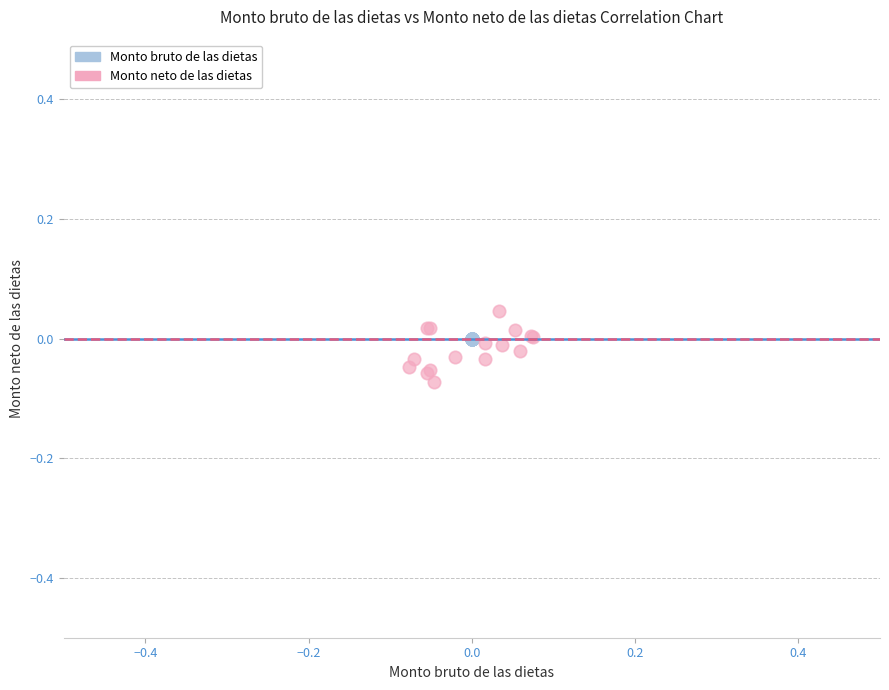

Which series reaches the maximum Y coordinate?

Monto neto de las dietas